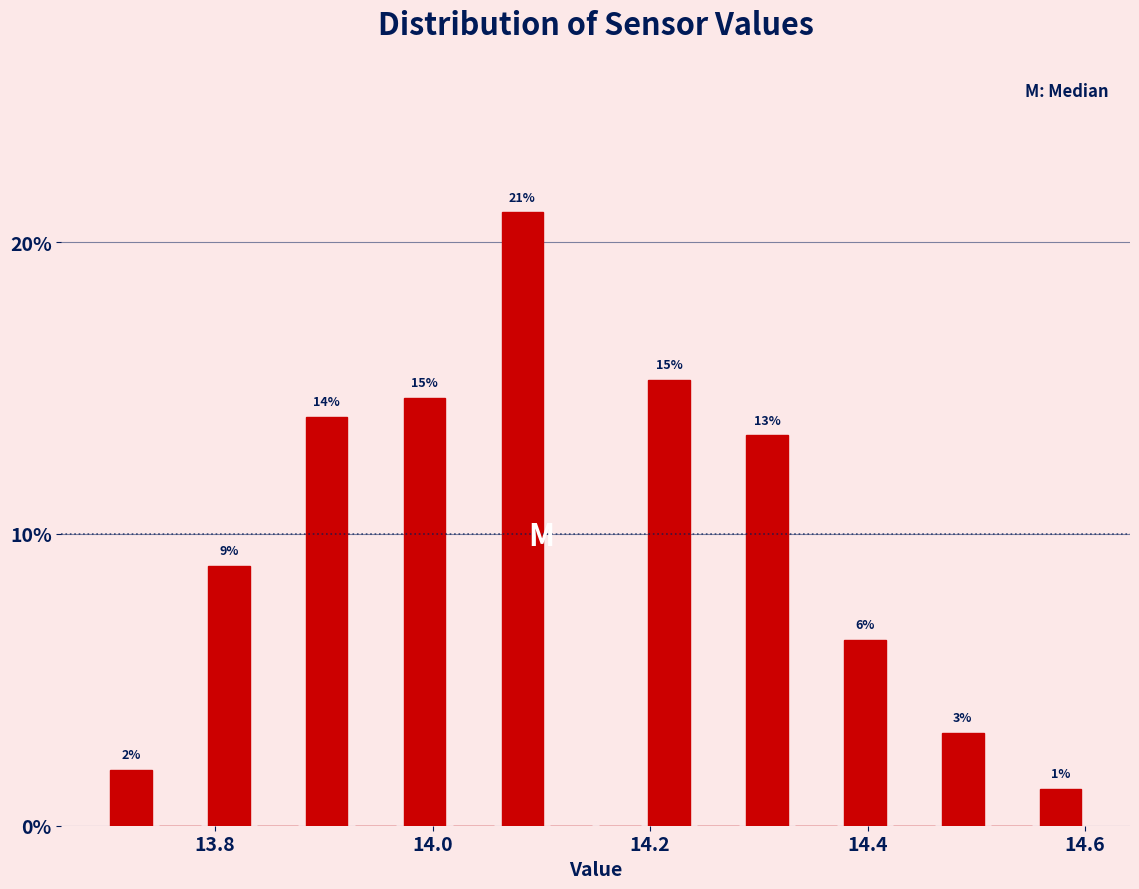

Around what value on the x-axis is the tallest bar? Give the approximate position of its centre, as read against the axis.

14.08